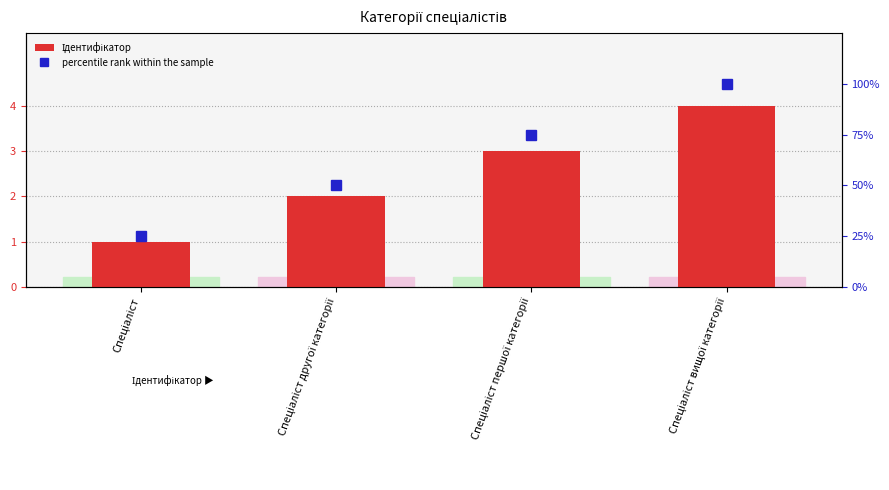

Rank the series by their average value, from lowest to highest.

Ідентифікатор, percentile rank within the sample